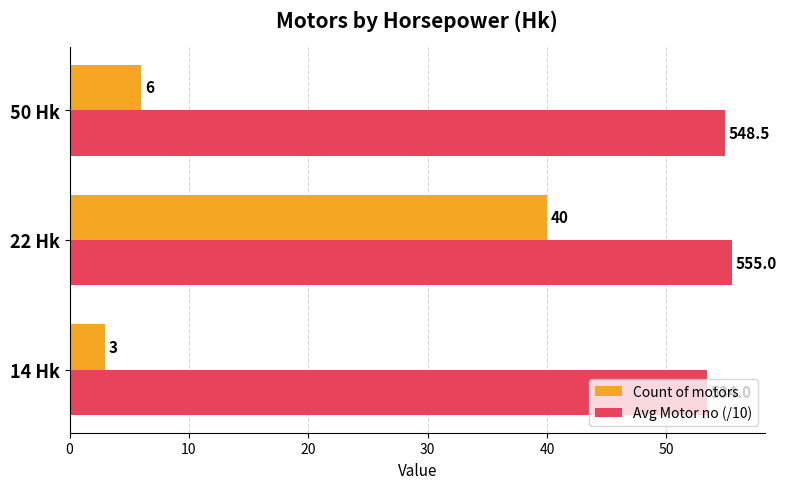

How many data points does each series have?

3